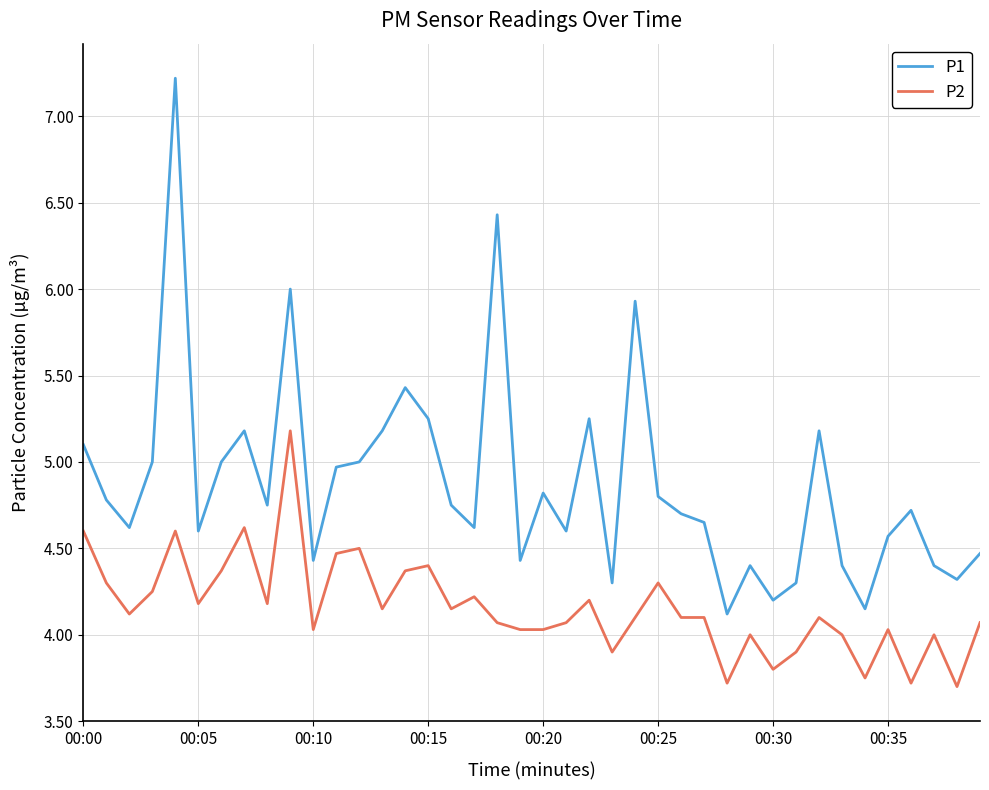

Which series has the largest range (max minus min)?

P1